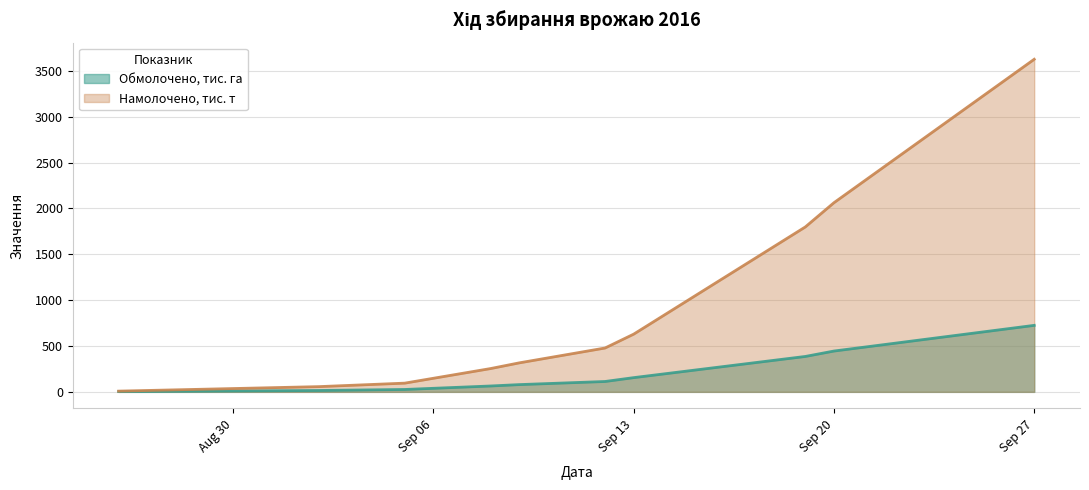

True or false: Намолочено, тис. т and Обмолочено, тис. га cross at least once.

False